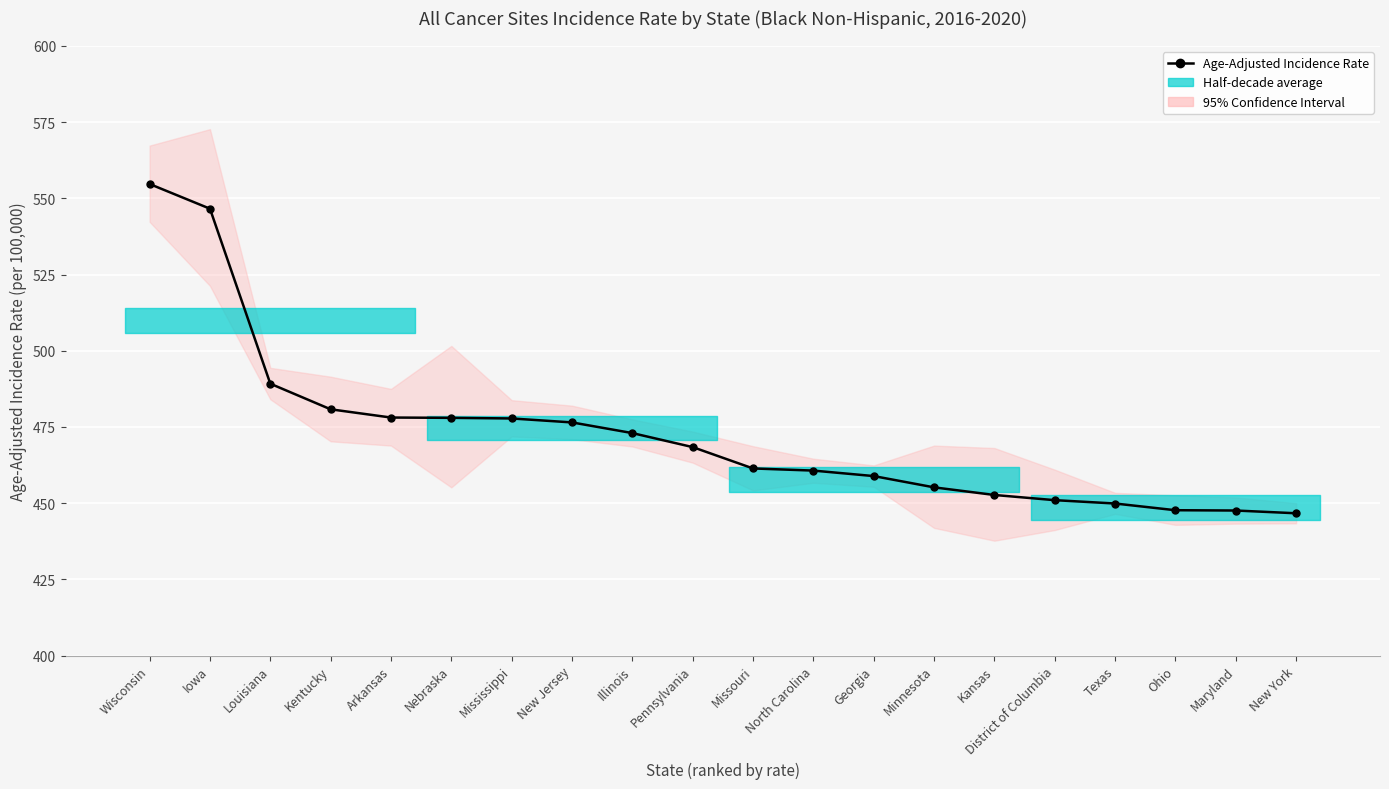

Rank the categories by value from lowest to highest.

New York, Maryland, Ohio, Texas, District of Columbia, Kansas, Minnesota, Georgia, North Carolina, Missouri, Pennsylvania, Illinois, New Jersey, Mississippi, Nebraska, Arkansas, Kentucky, Louisiana, Iowa, Wisconsin